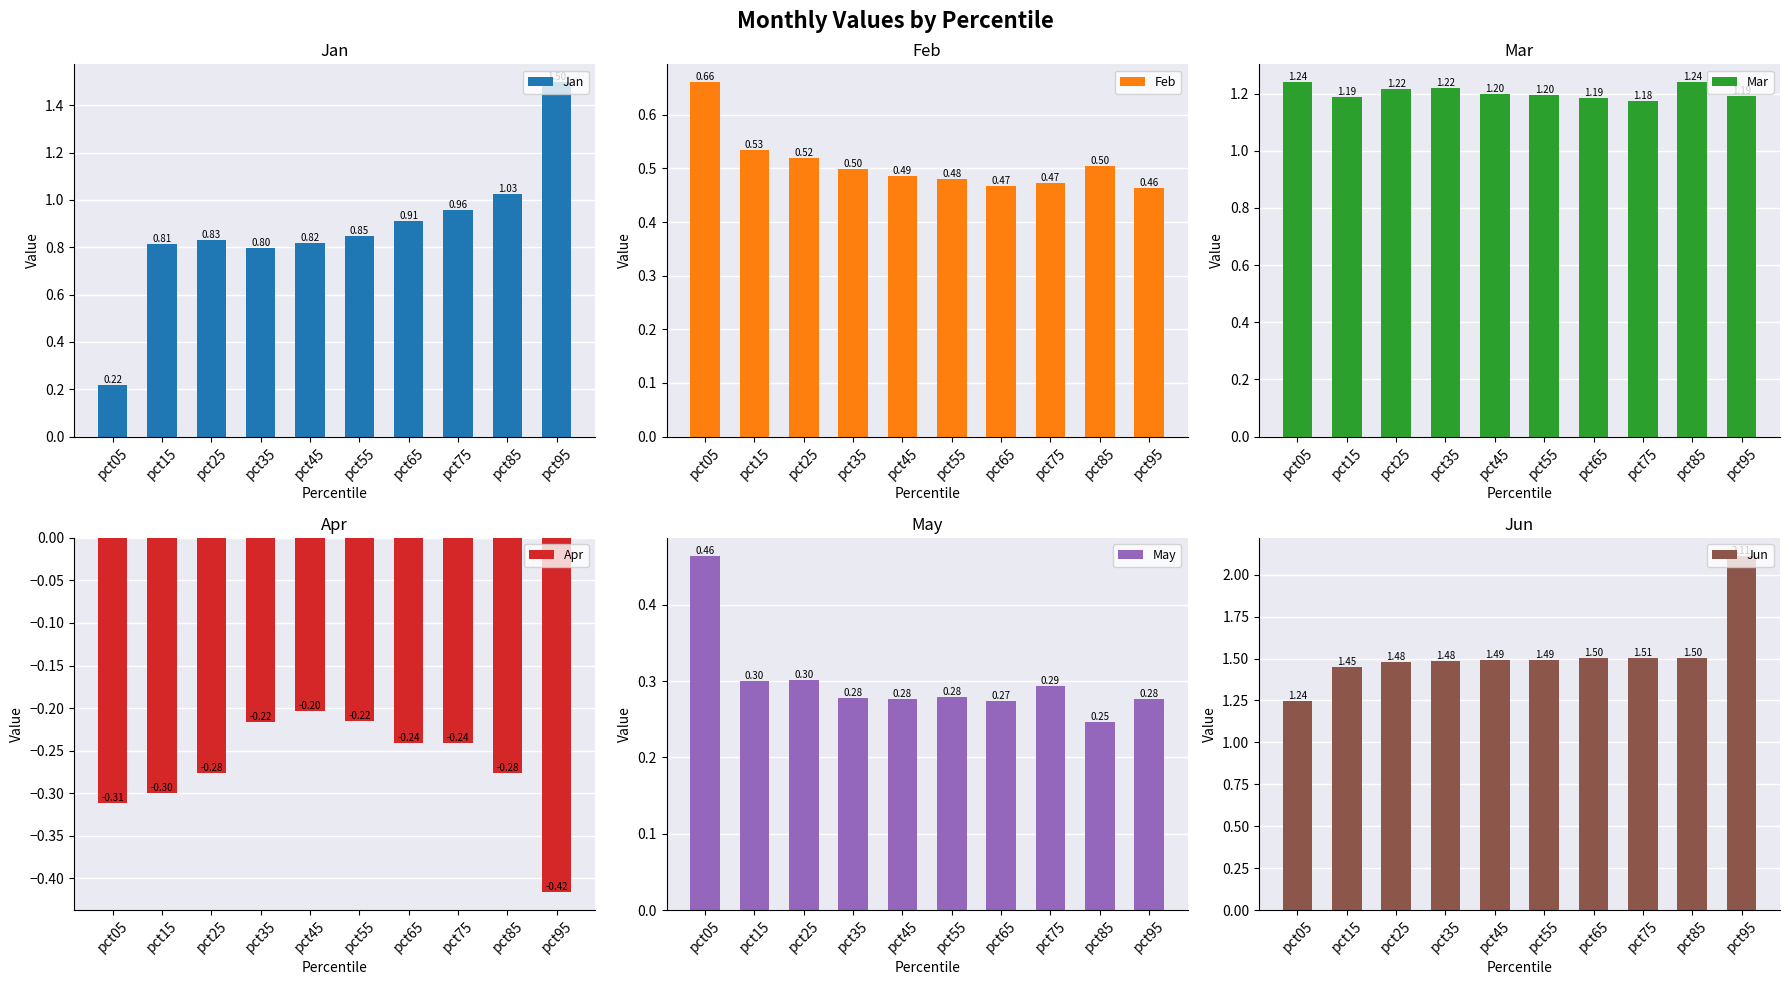

What are all the series names shown in the legend?

Jan, Feb, Mar, Apr, May, Jun